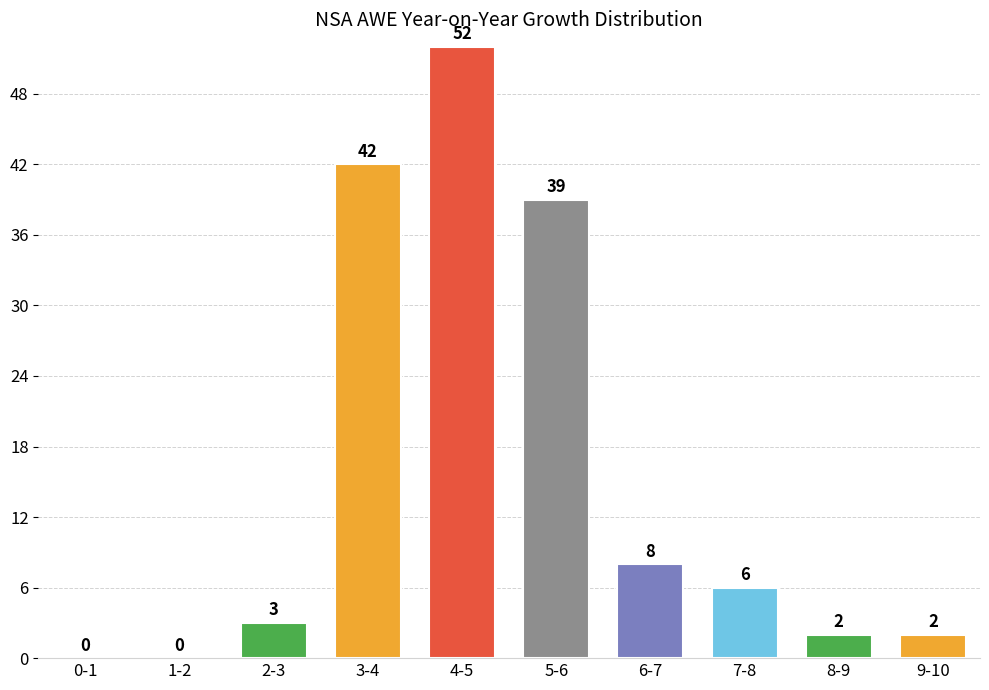

Reading left to right, transcribe all the data shown in this chart.

0-1=0	1-2=0	2-3=3	3-4=42	4-5=52	5-6=39	6-7=8	7-8=6	8-9=2	9-10=2